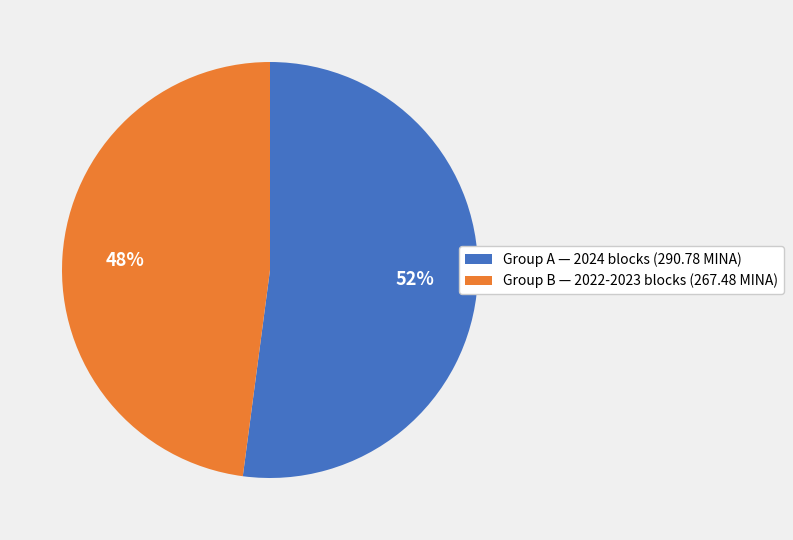

Is there any slice that represents more than half of the pie?

Yes